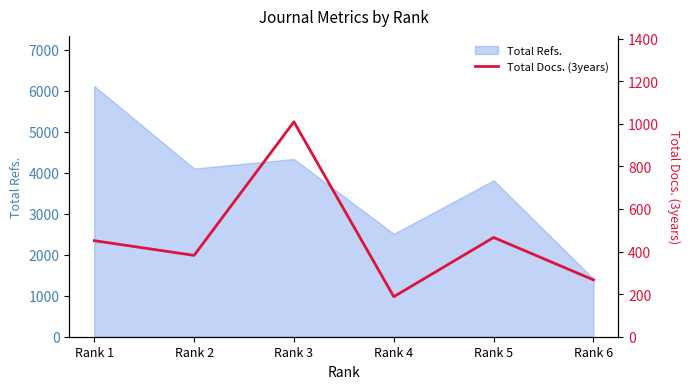

Is it true that the value at Rank 1 is 226?

False